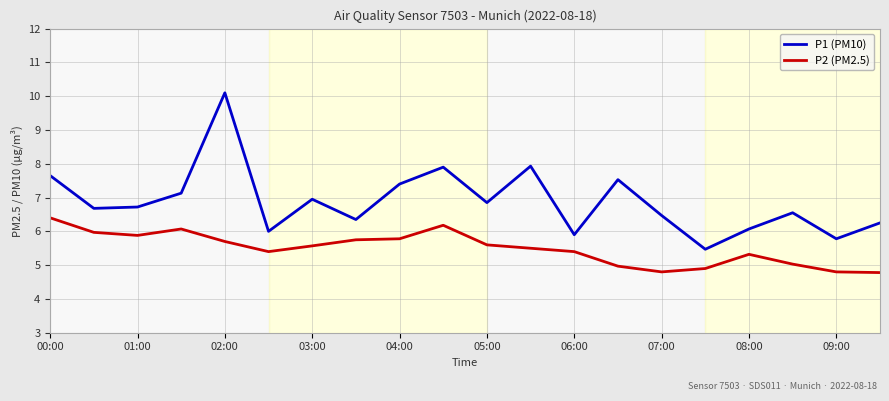

True or false: P1 (PM10) and P2 (PM2.5) cross at least once.

False